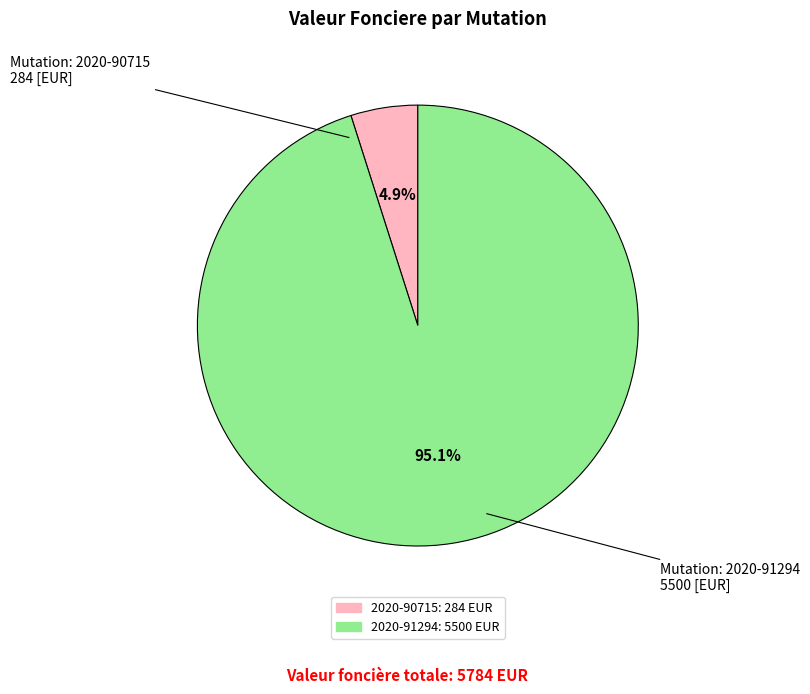

To the nearest percent, what is the average slice percentage?

50%